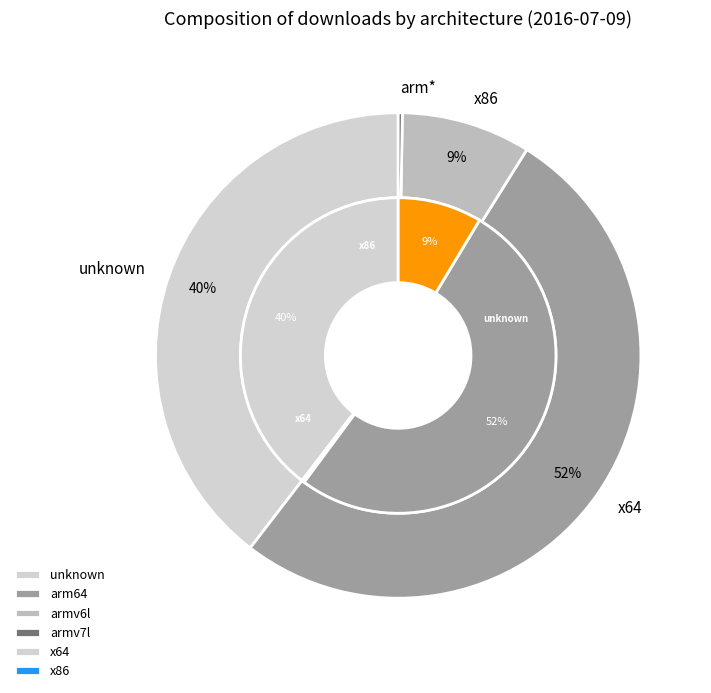

What is the ratio of the value at armv6l to the value at armv7l?

0.6